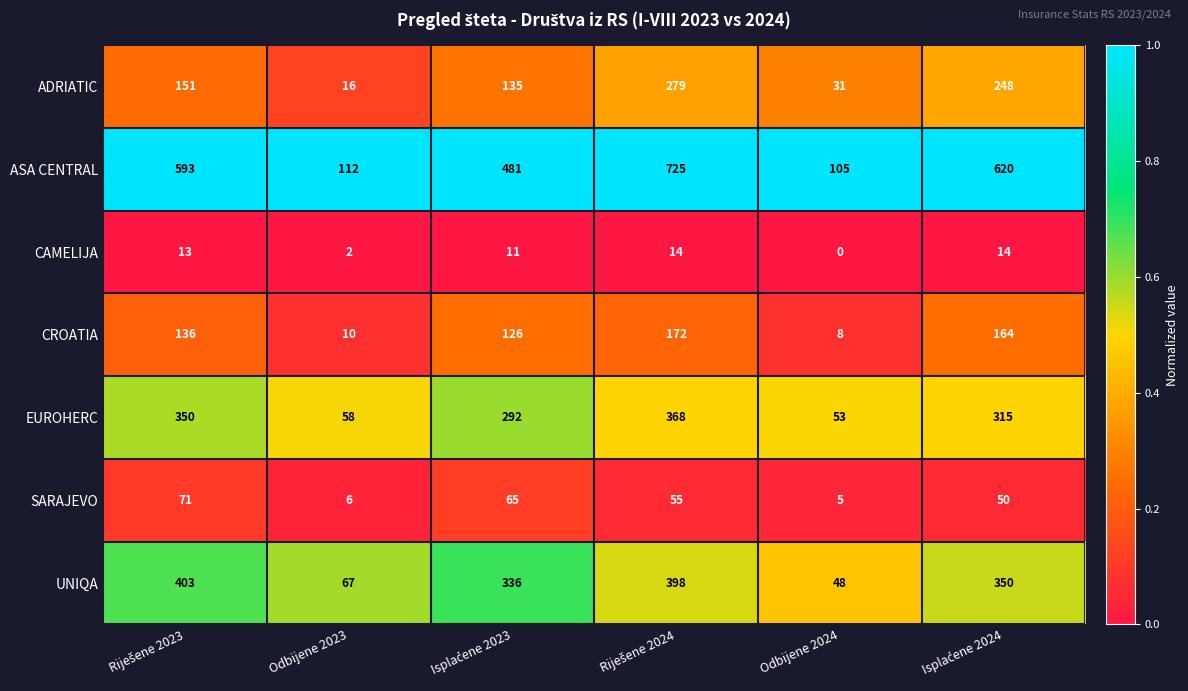

What is the sum of all SARAJEVO values?

252